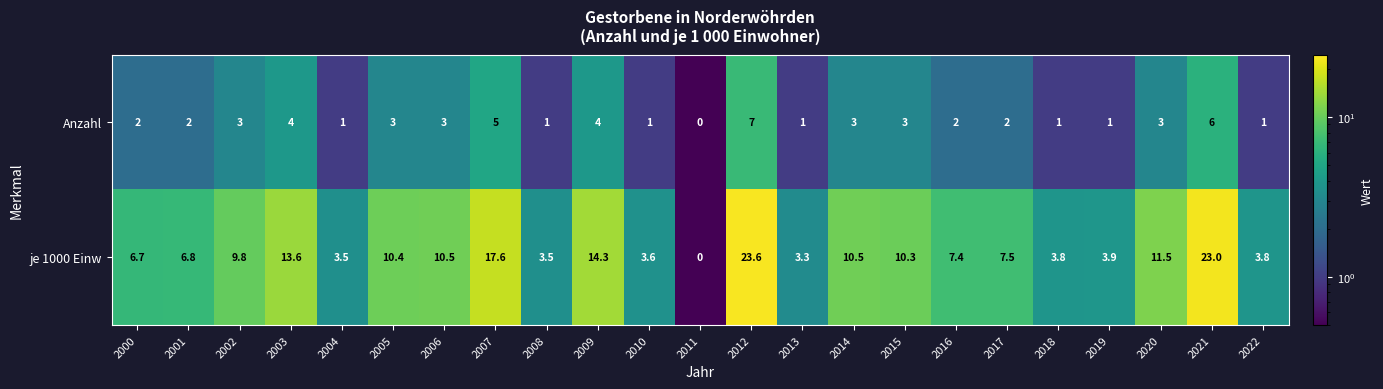

At which category is the sum across all series the highest?

2012